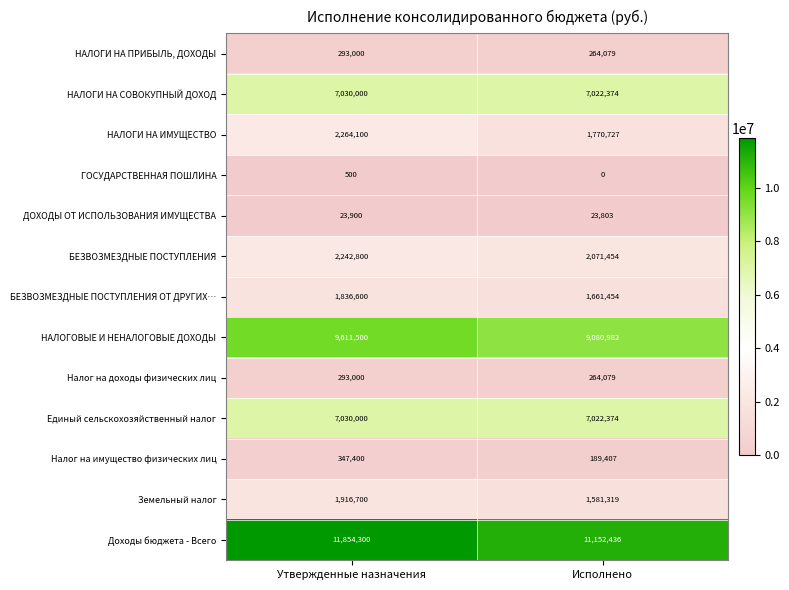

Which category has the highest value in the БЕЗВОЗМЕЗДНЫЕ ПОСТУПЛЕНИЯ series?

Утвержденные назначения